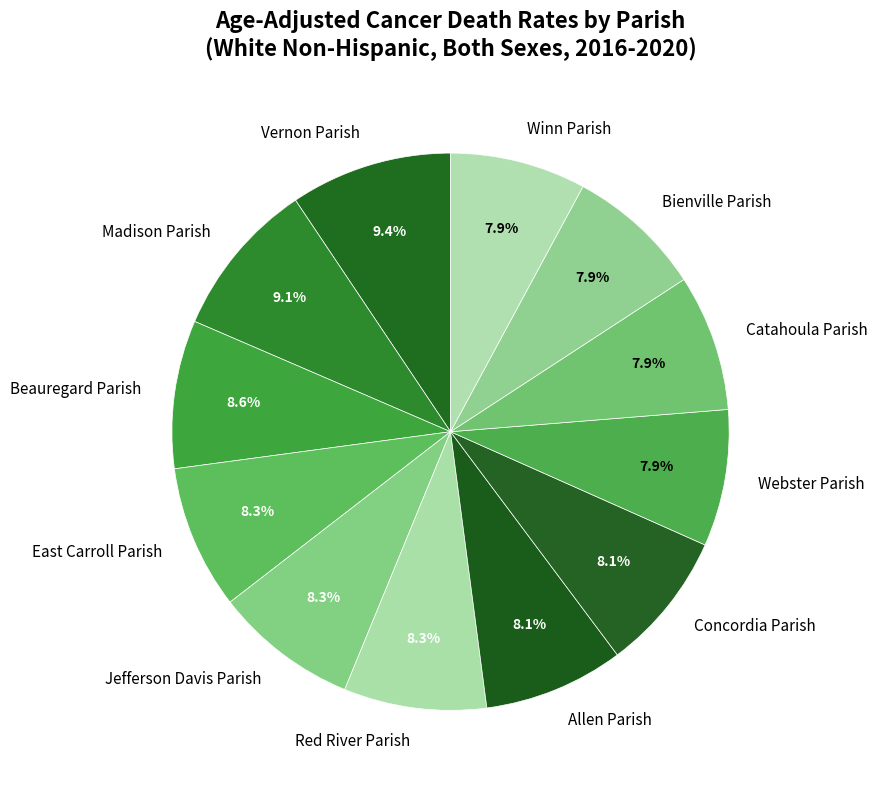

To the nearest percent, what is the average slice percentage?

8%